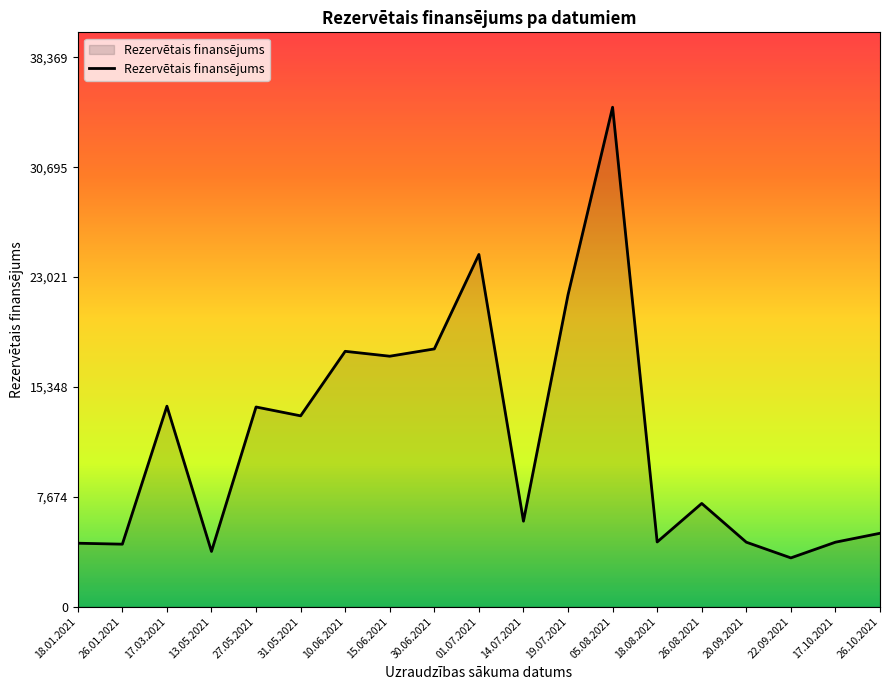

Approximately how many times larger is the value at 17.10.2021 compared to 26.10.2021?

0.9